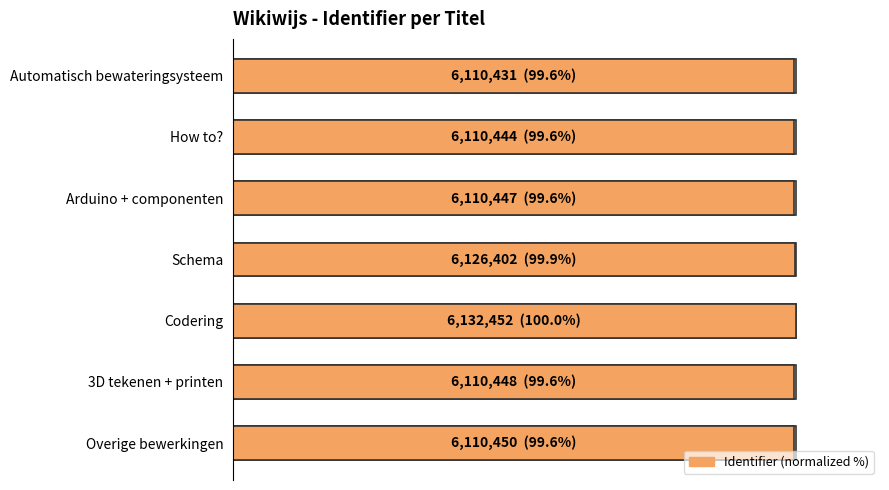

What is the ratio of the value at Codering to the value at How to??

1.0